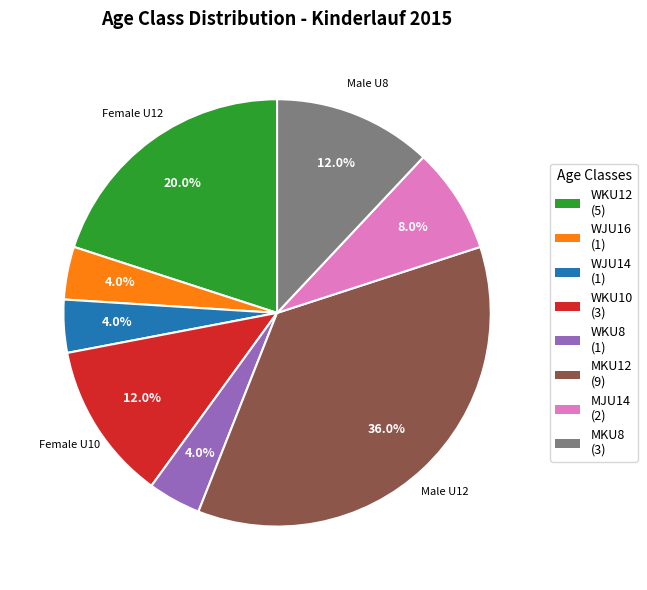

Between MKU8 (3) and MJU14 (2), which is larger?

MKU8 (3)